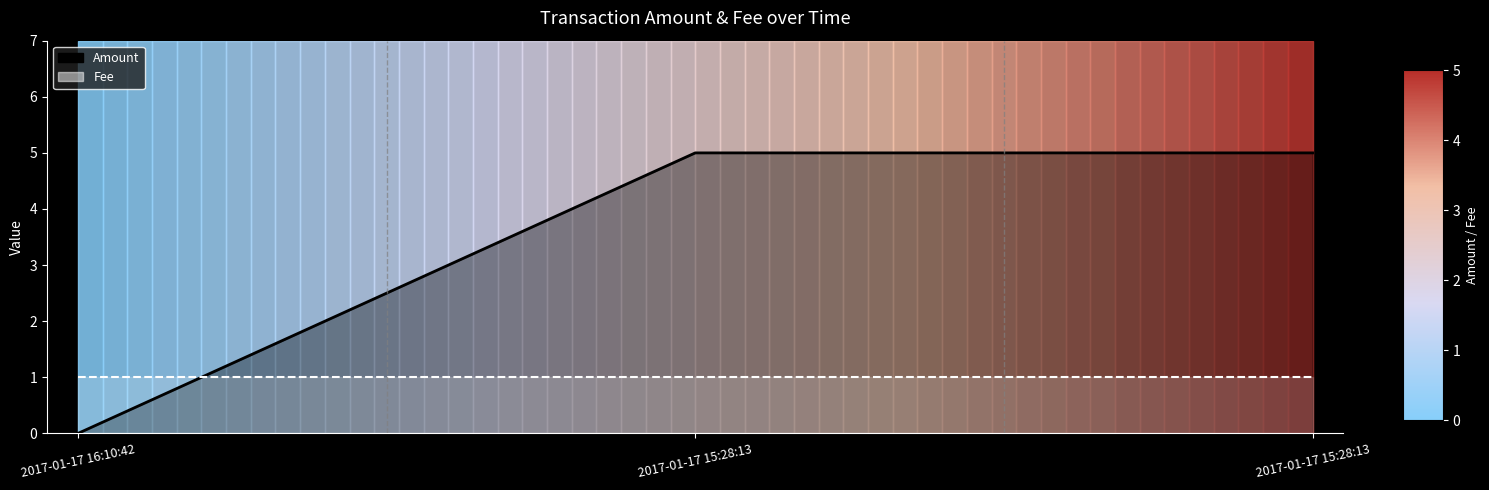

Which series has the largest total across all categories?

Amount